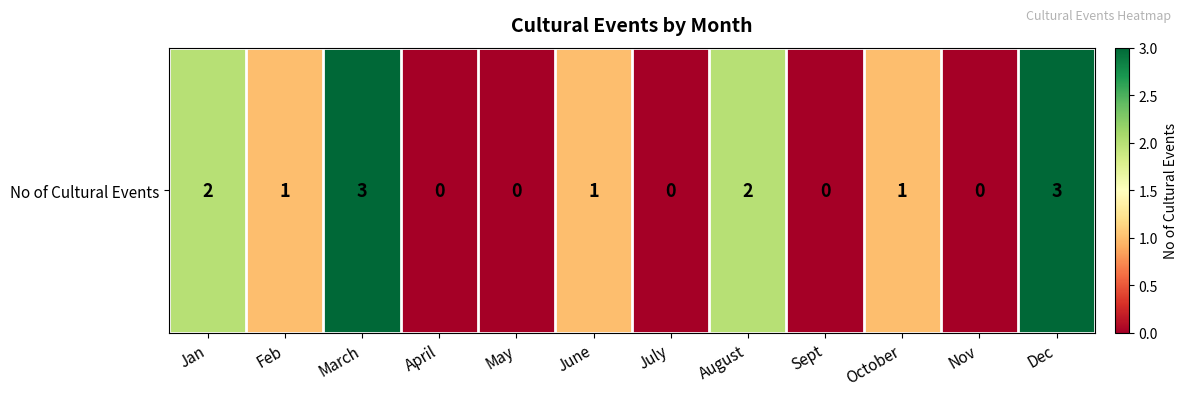

Where does the data first go above 1?

Jan